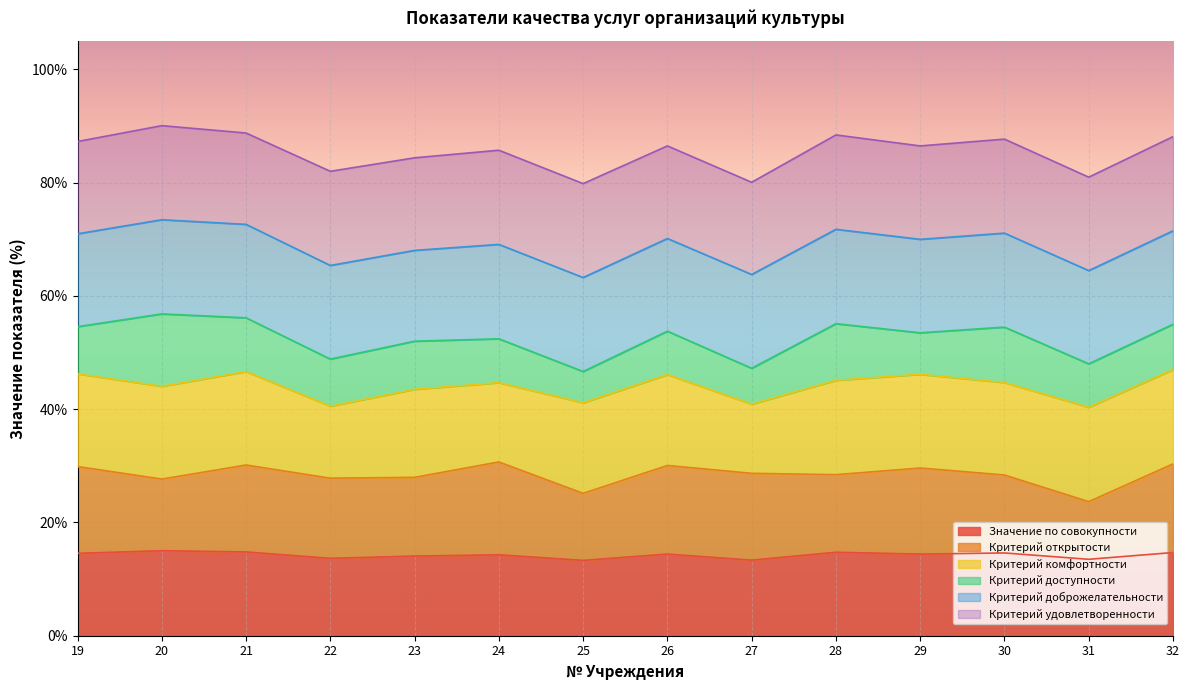

Which label corresponds to the smallest value in the chart?

25